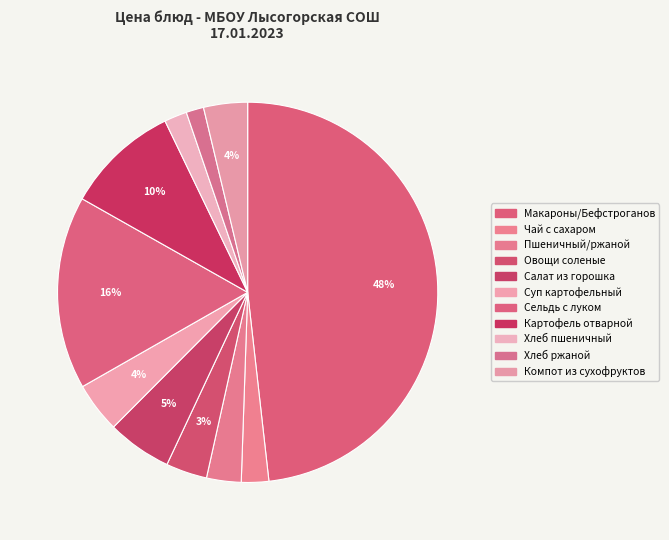

To the nearest percent, what portion does Чай с сахаром represent?

2%